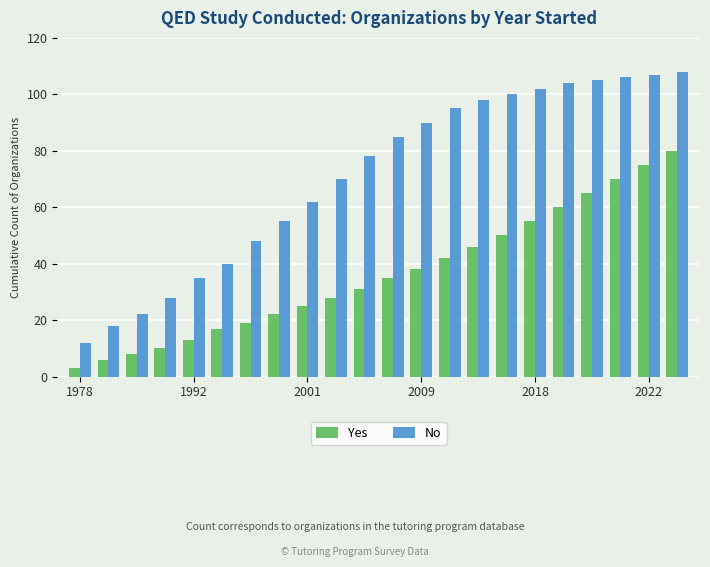

Which series has the largest total across all categories?

No